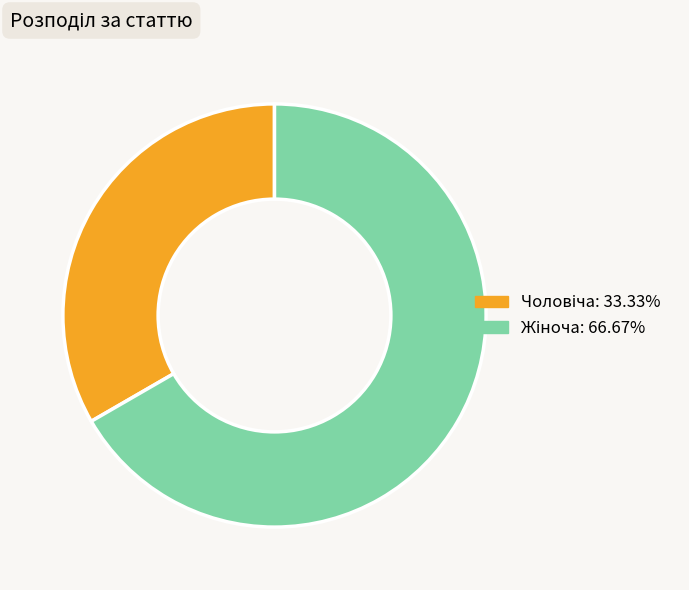

Count the number of slices in the pie.

2